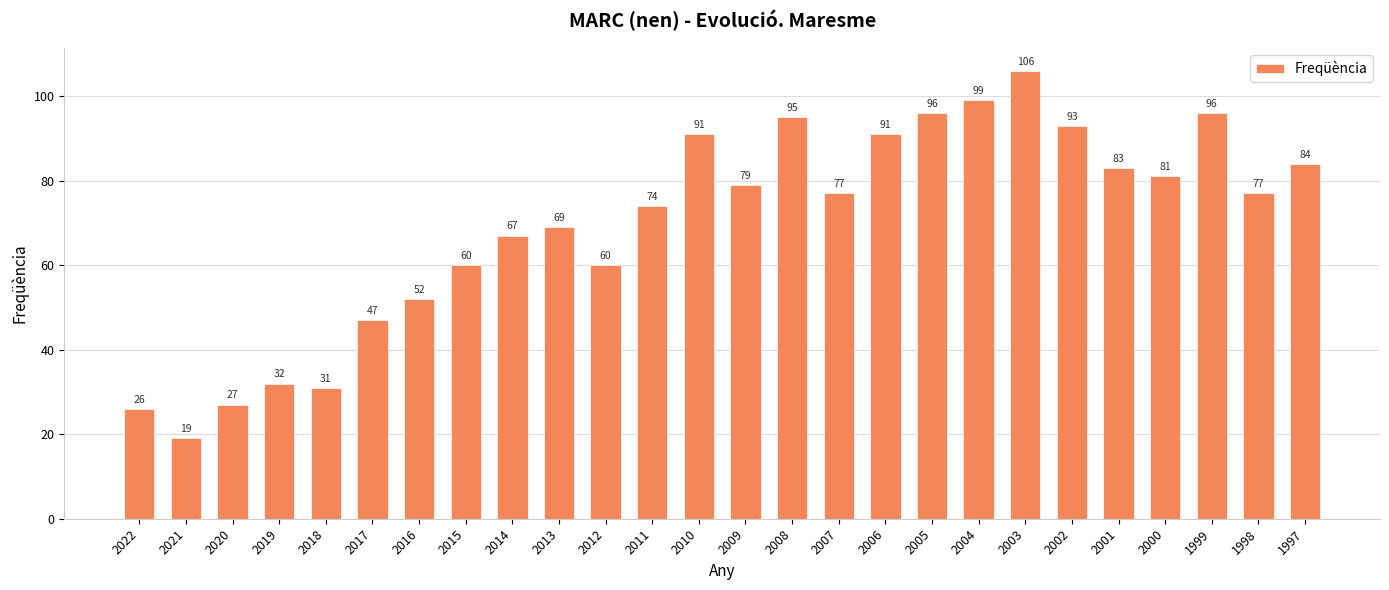

What is the change in value from 2013 to 1997?

+15